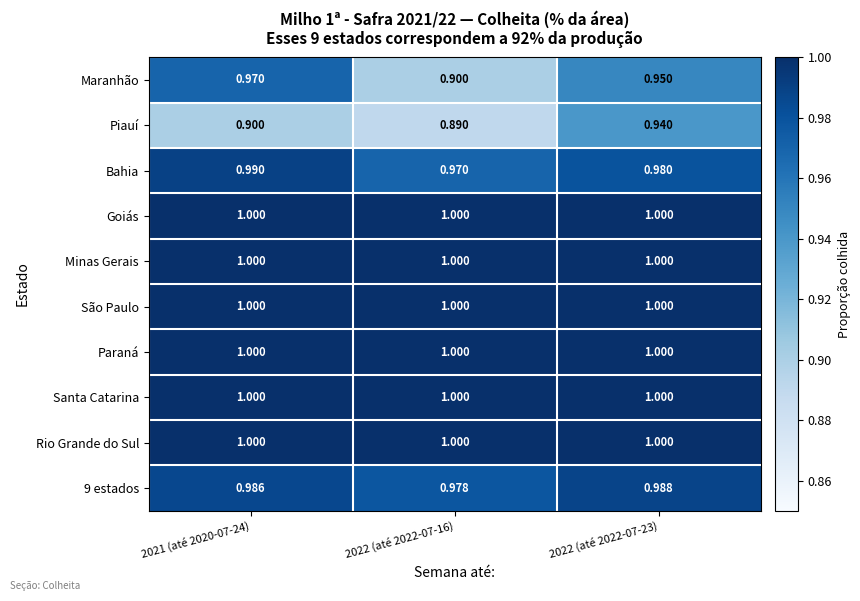

Which series changed the most between 2021 (até 2020-07-24) and 2022 (até 2022-07-16)?

Maranhão